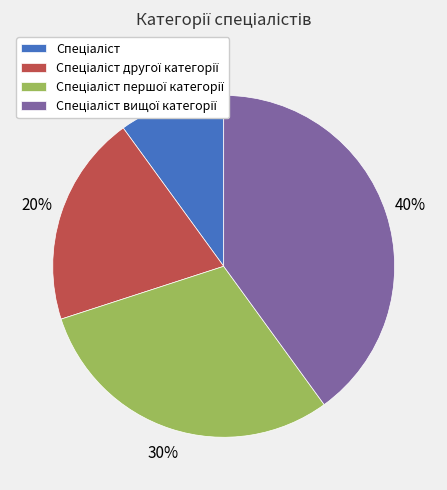

To the nearest percent, what is the difference between the largest and smallest slice percentages?

30%